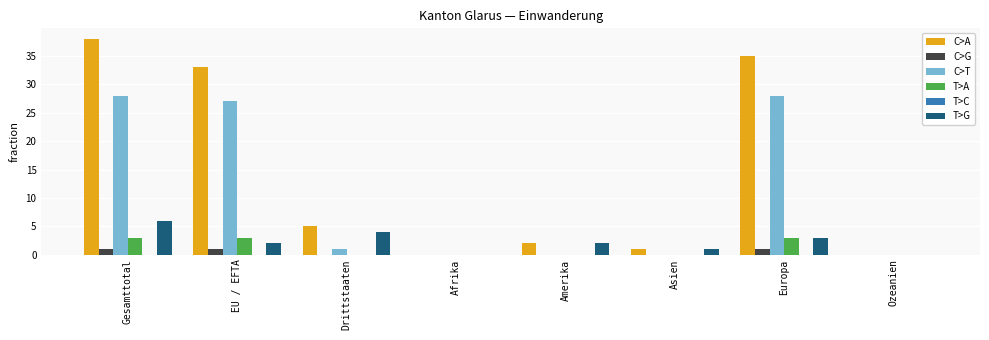

The T>G series shows 6 at Gesamttotal. True or false?

True